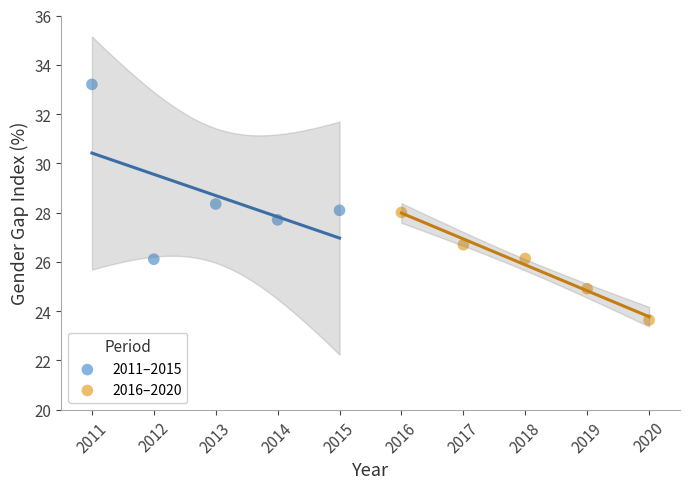

Which series contains the lowest Y value?

2016–2020